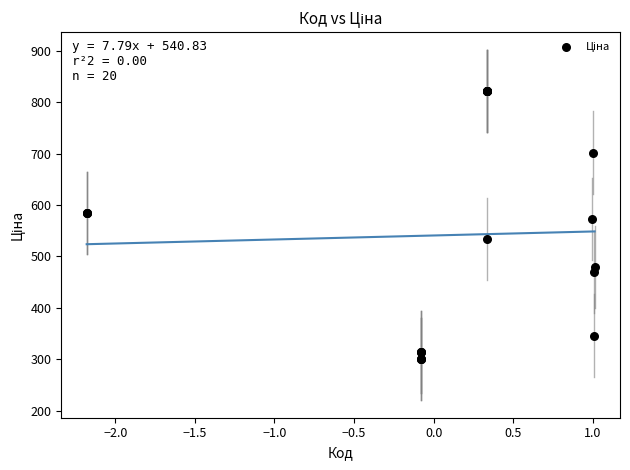

What Y value in the scatter plot is closest to 561?

573.2